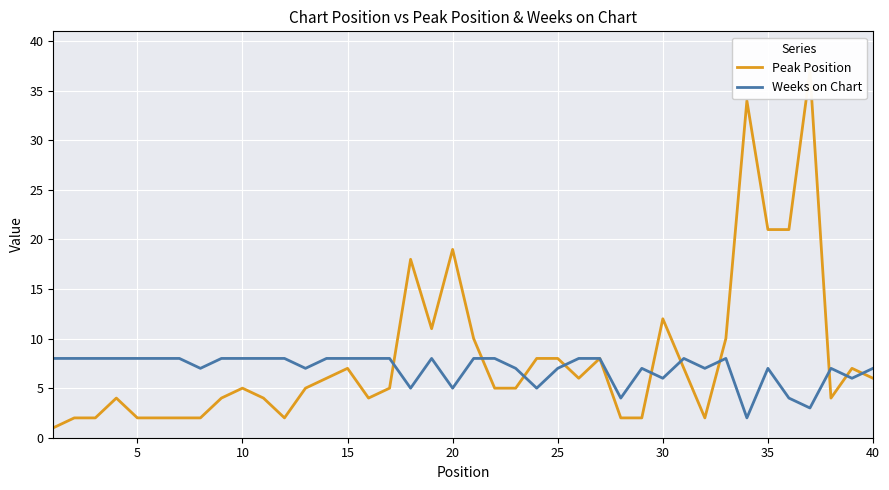

How many lines are shown in the chart?

2